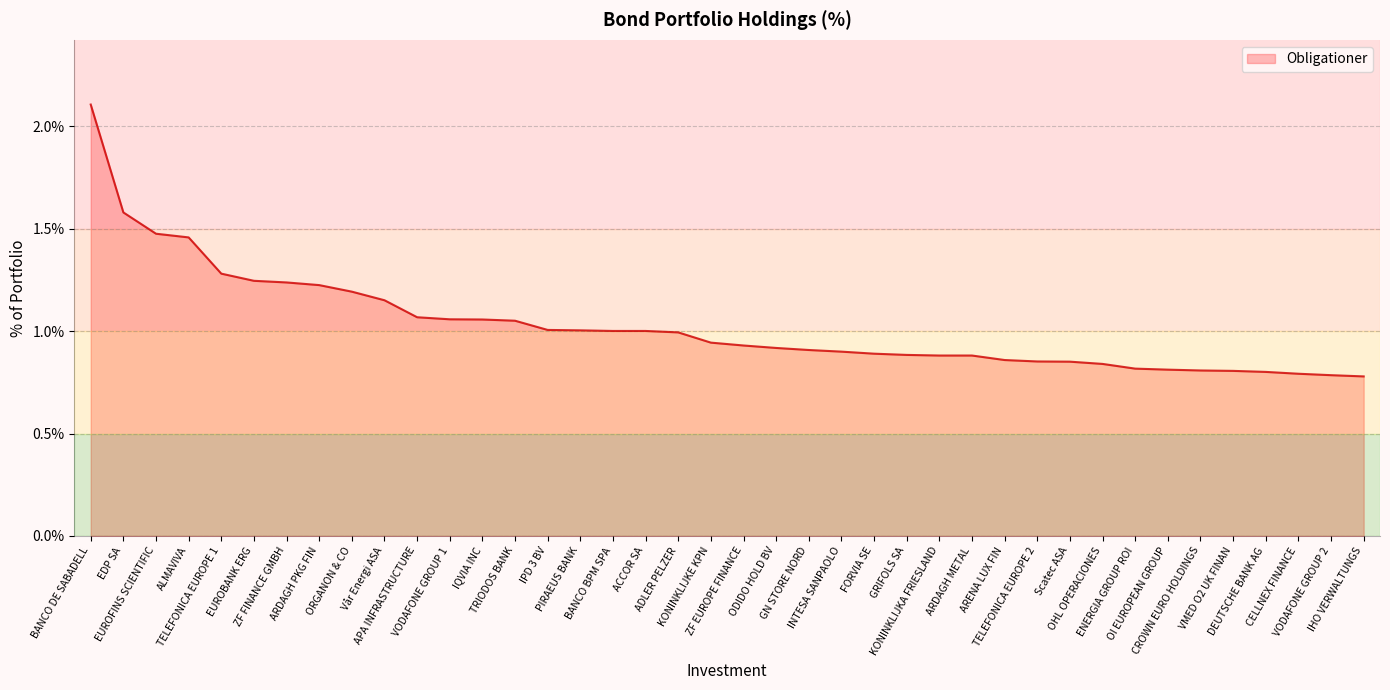

How many lines are shown in the chart?

1